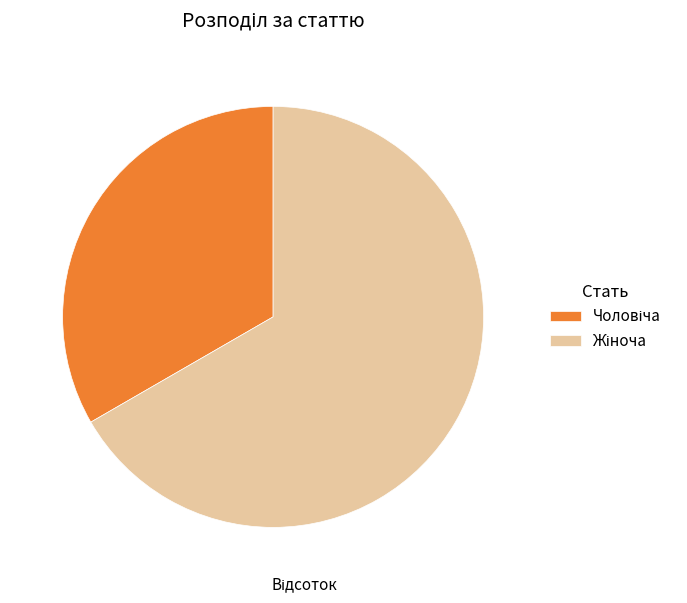

Is there any slice that represents more than half of the pie?

Yes